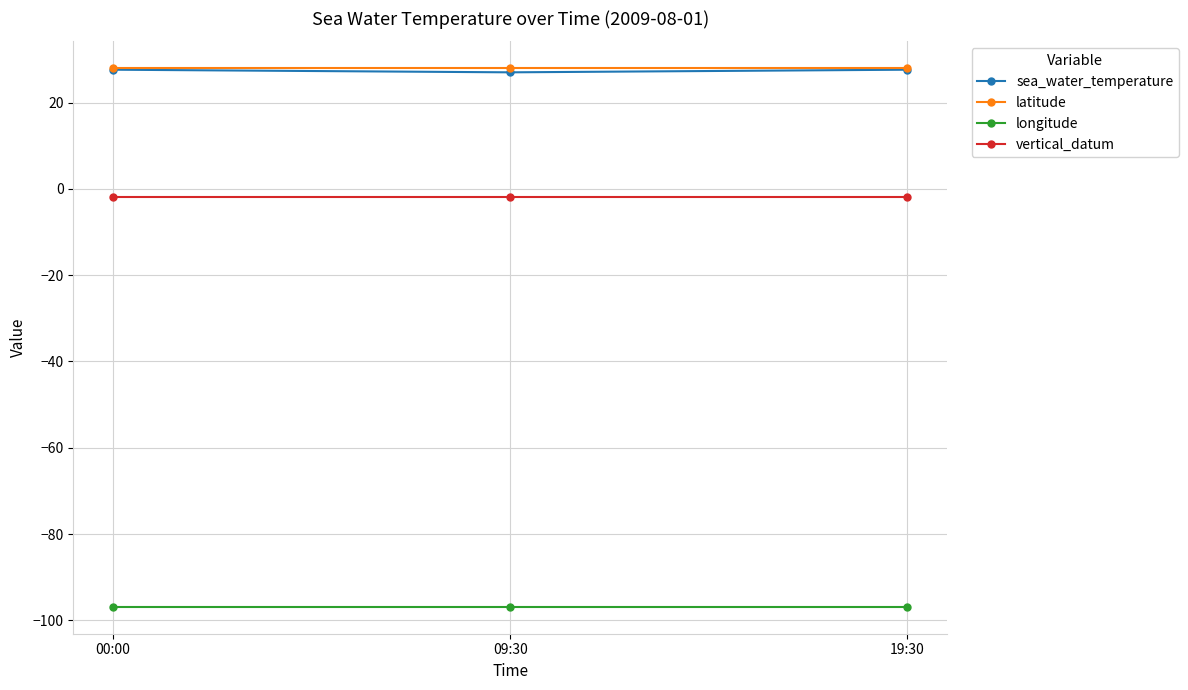

Is the value of longitude at 09:30 greater than the value of latitude at 00:00?

No